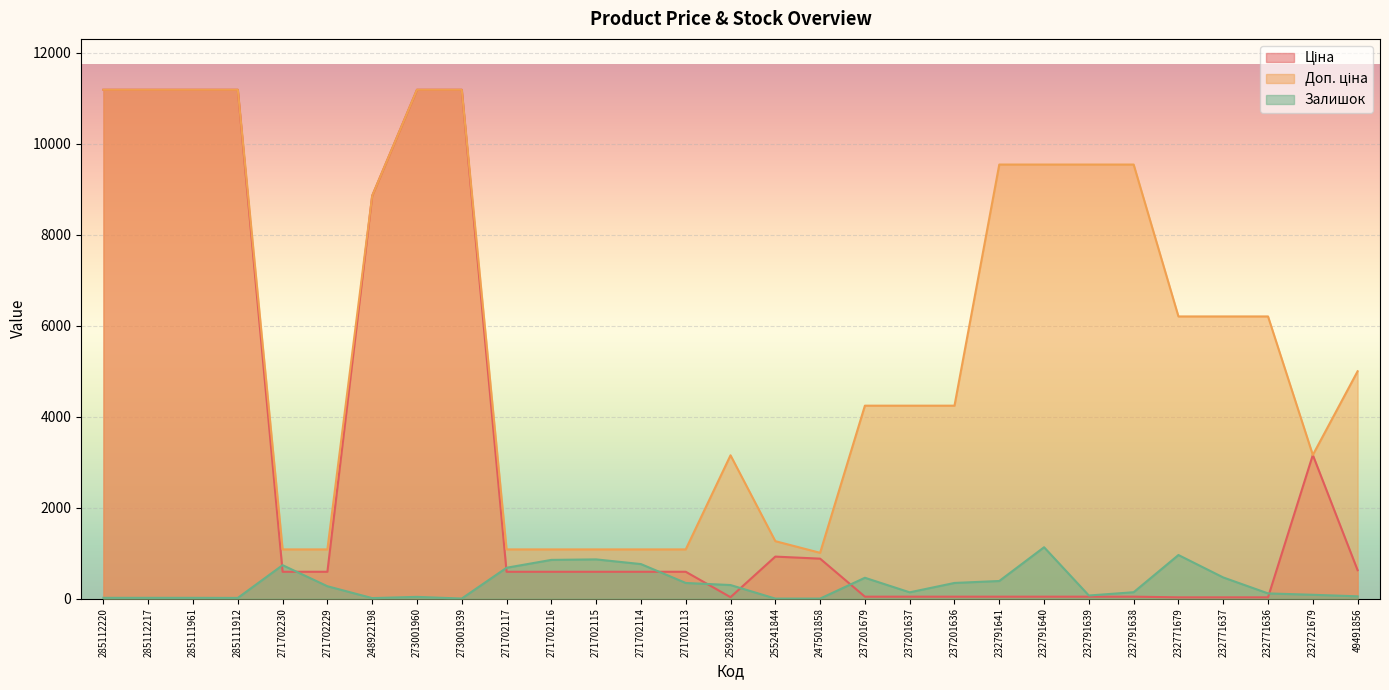

How many lines are shown in the chart?

3